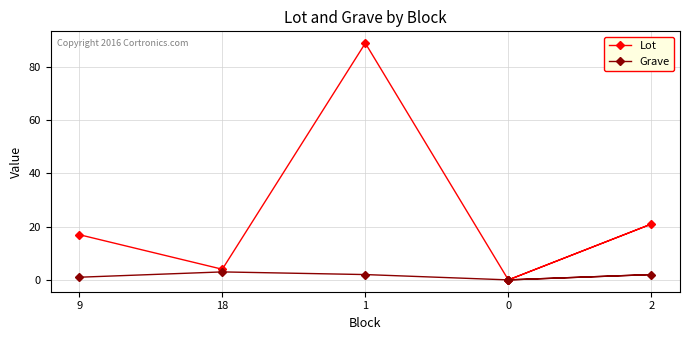

Between 1 and 2, which series saw the biggest shift?

Lot